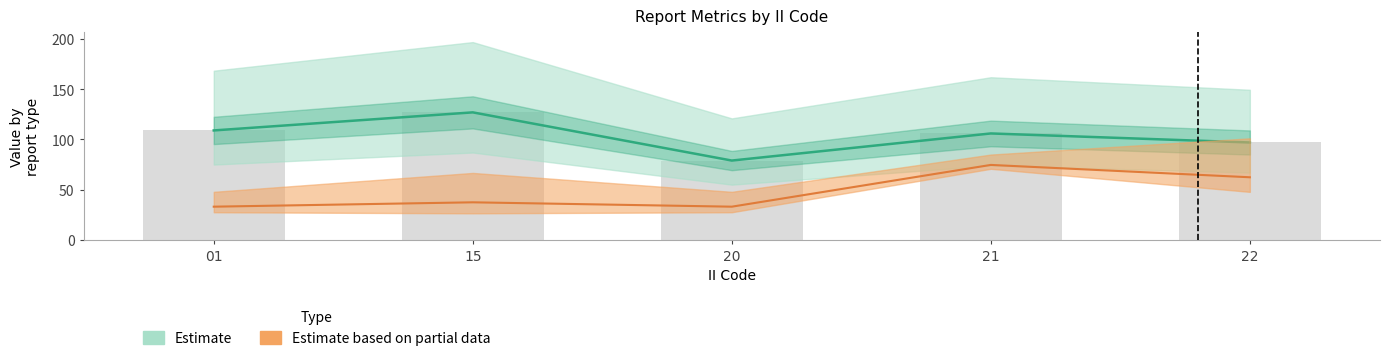

Is it true that LONG equals 81.9 at 22?

False